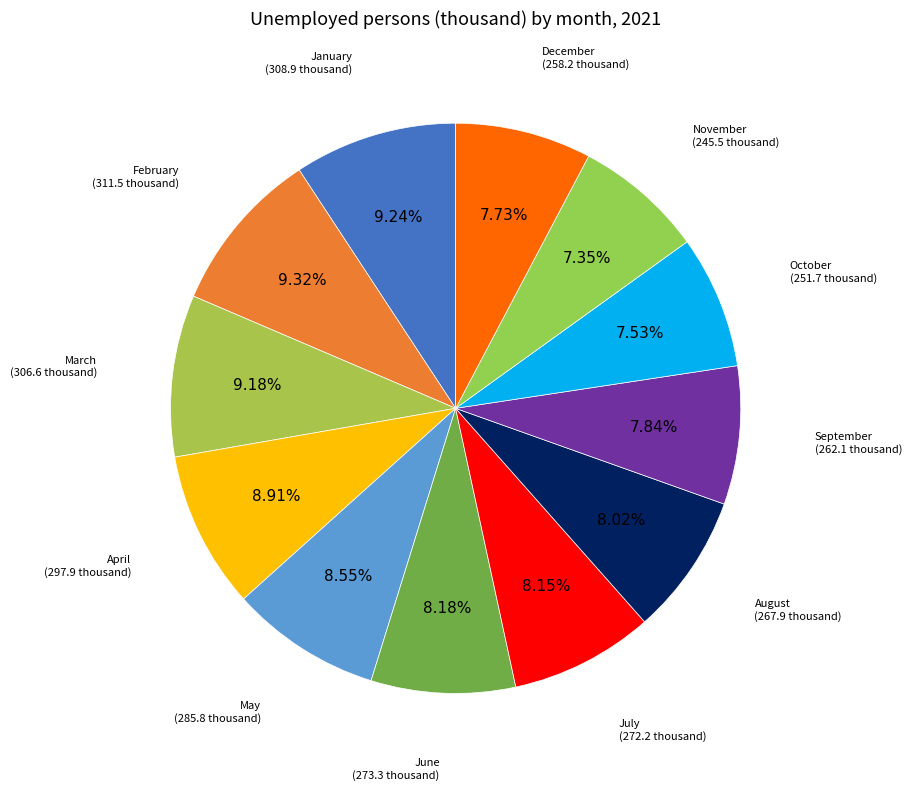

To the nearest percent, what is the difference between the largest and smallest slice percentages?

2%